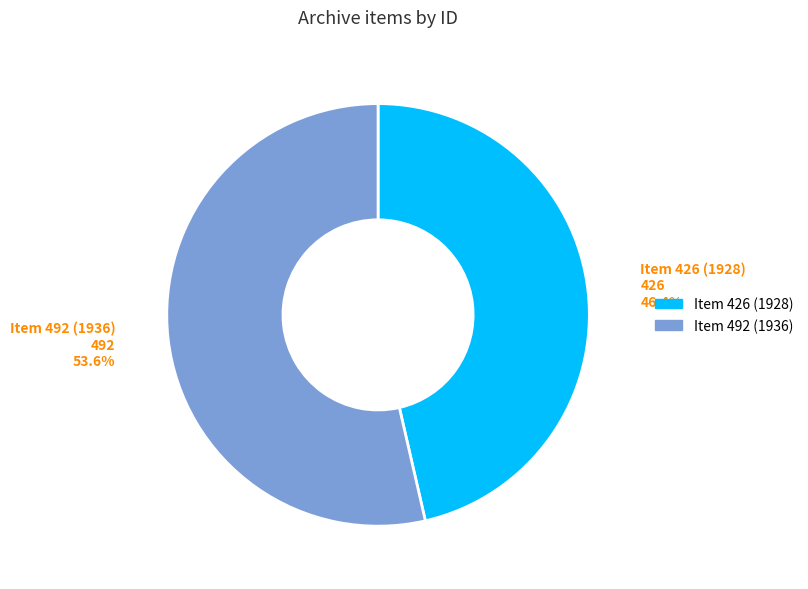

What percentage is the Item 426 (1928) slice, to the nearest percent?

46%